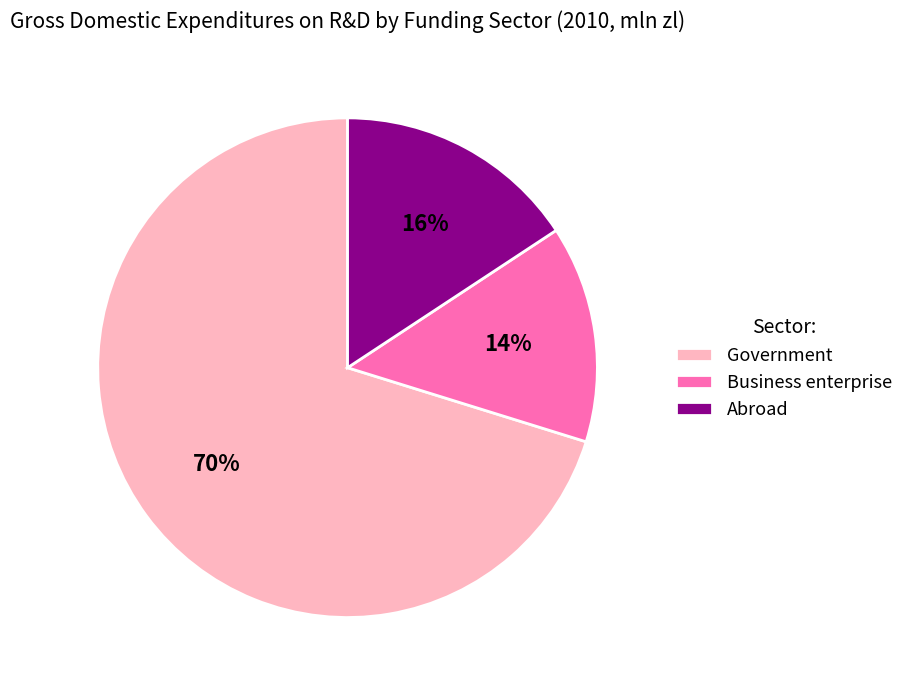

To the nearest percent, what is the difference between the Government and Abroad slice percentages?

54%